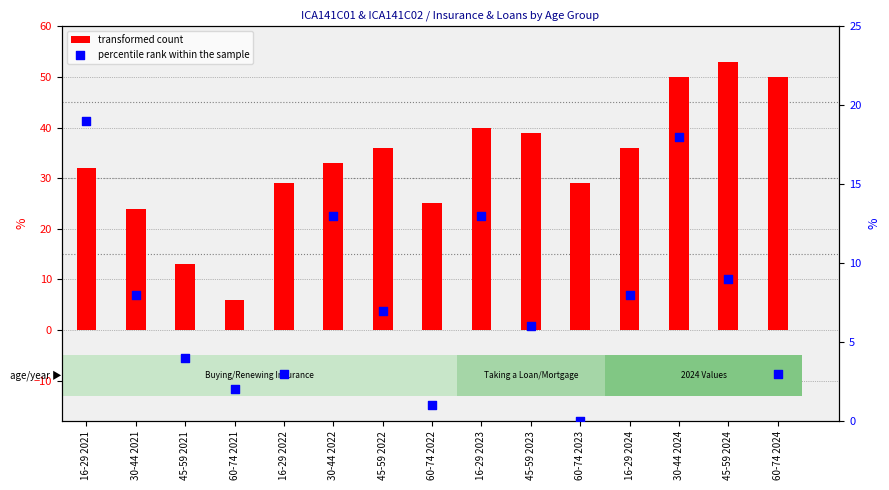

What is the total value across all series at 60-74 2021?

8